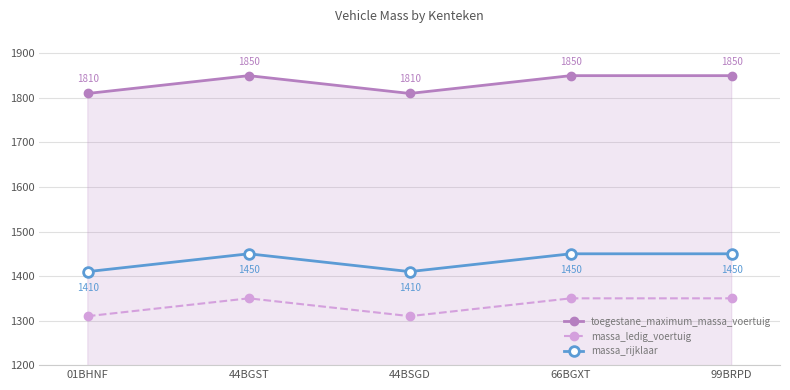

What is the difference between the massa_ledig_voertuig values at 44BGST and 01BHNF?

40